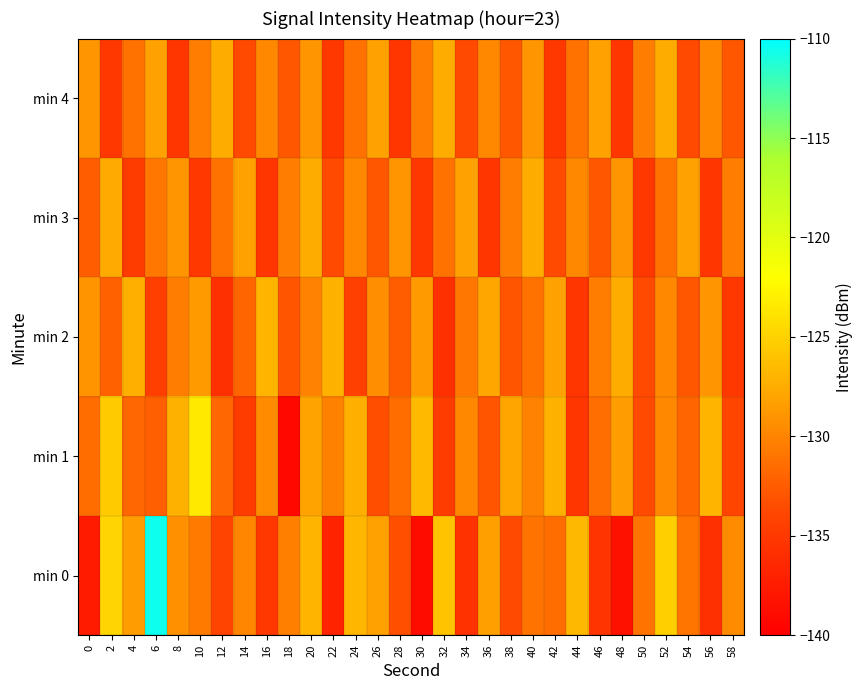

Which label corresponds to the smallest value in the chart?

18